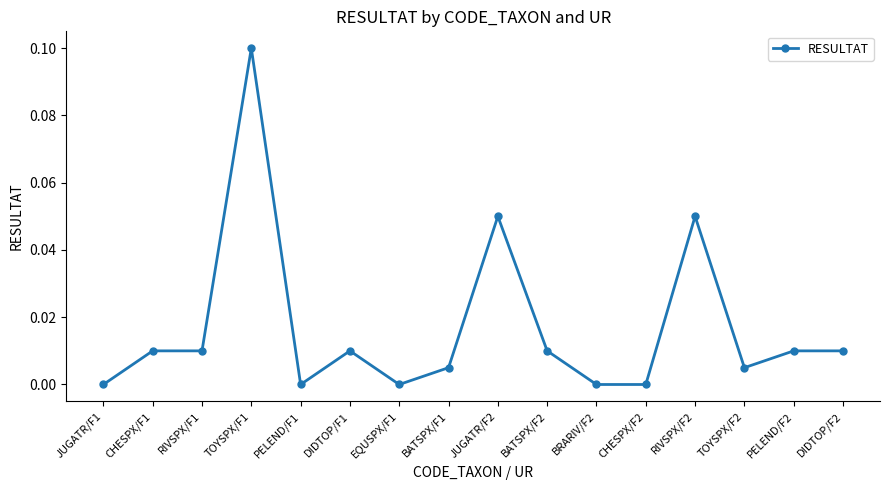

At which category does the chart reach its peak across all series?

TOYSPX/F1